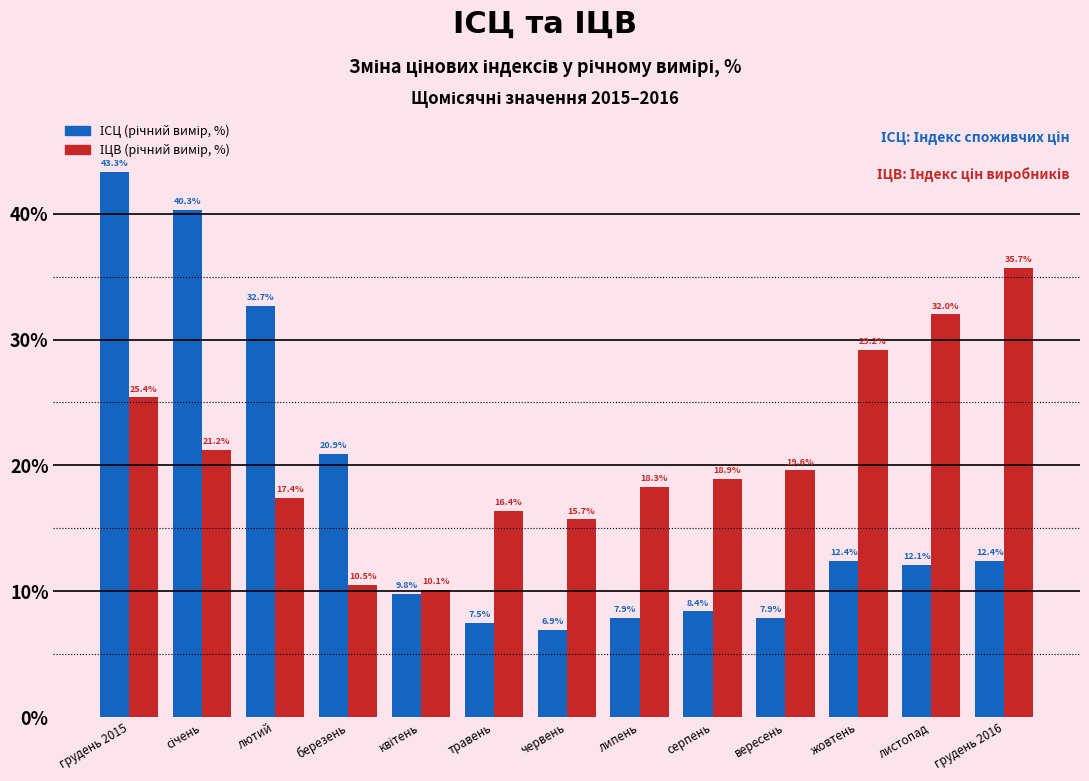

Which label corresponds to the smallest value in the chart?

червень